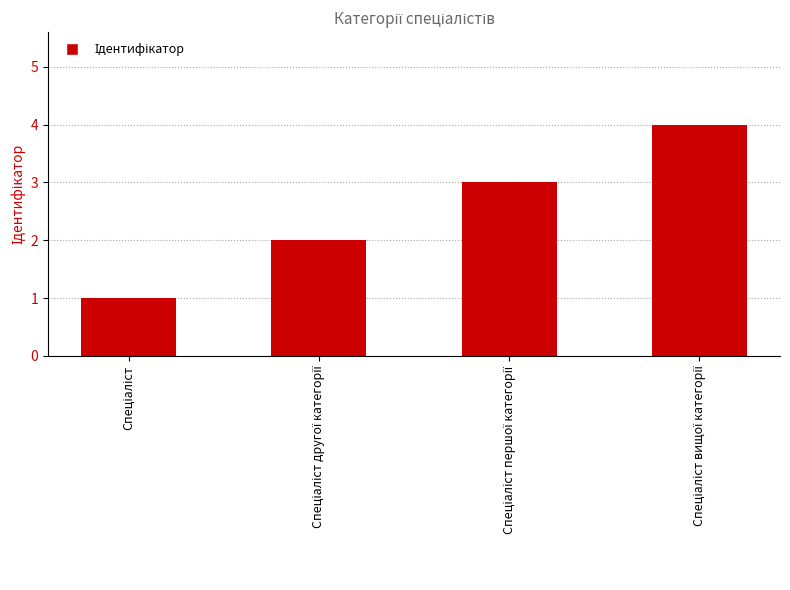

How many data points does each series have?

4